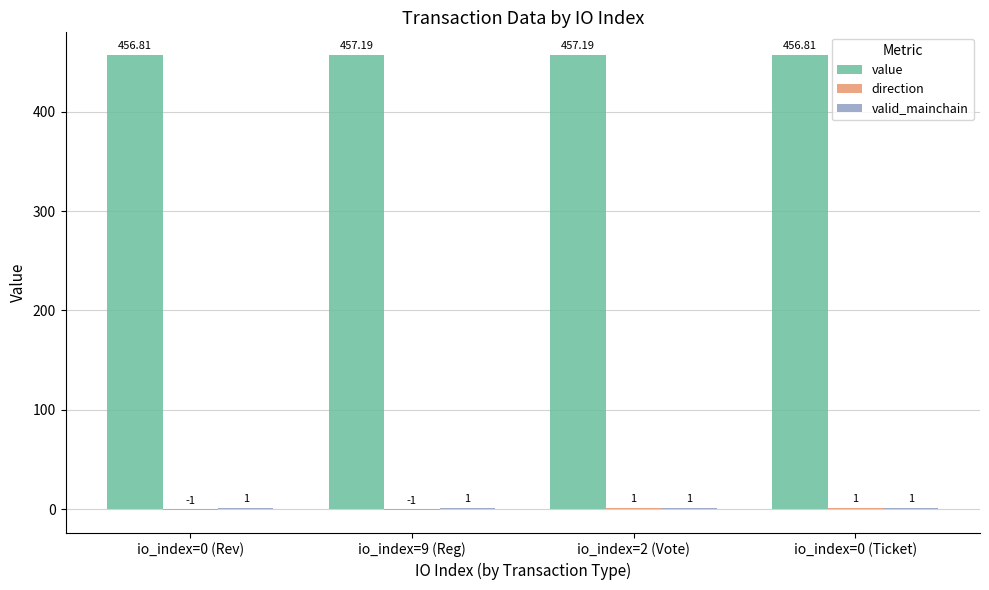

What is the sum of all value values?

1828.0